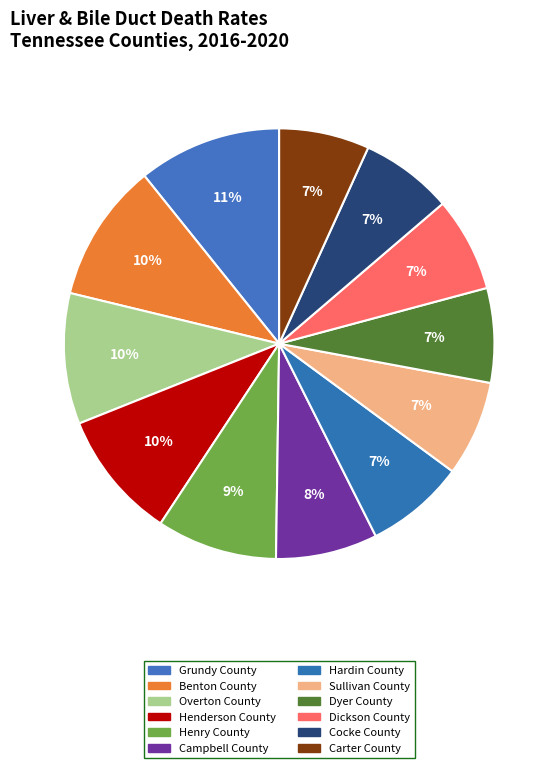

Is there any slice that represents more than half of the pie?

No